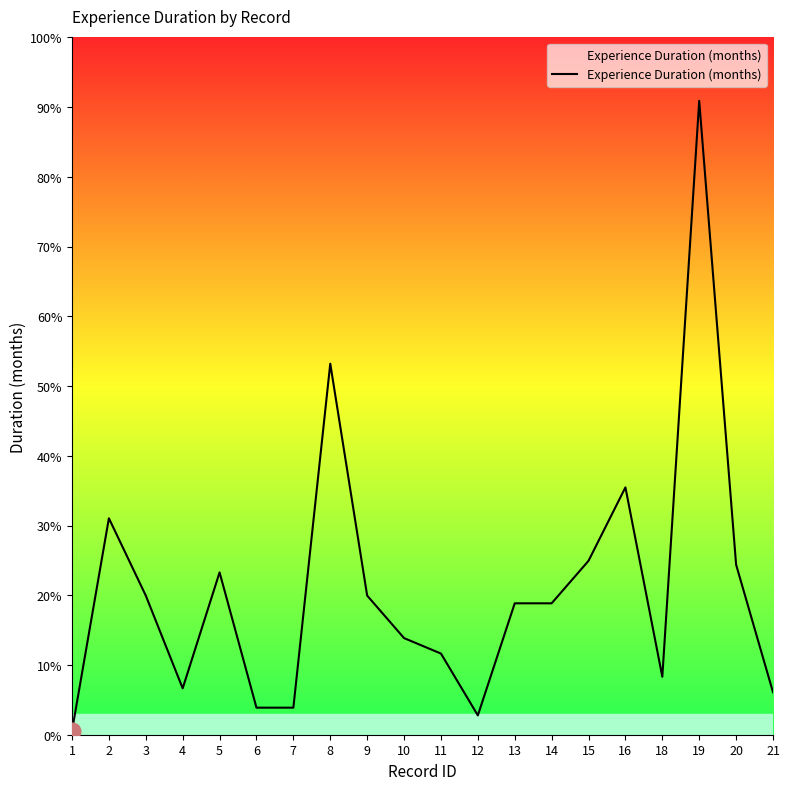

Is this an area chart (filled region under the line)?

Yes